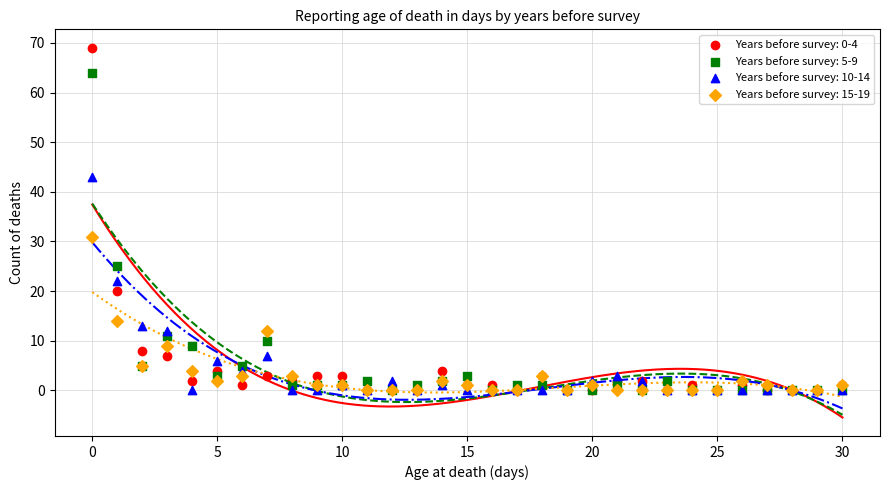

What are all the series names shown in the legend?

Years before survey: 0-4, Years before survey: 5-9, Years before survey: 10-14, Years before survey: 15-19